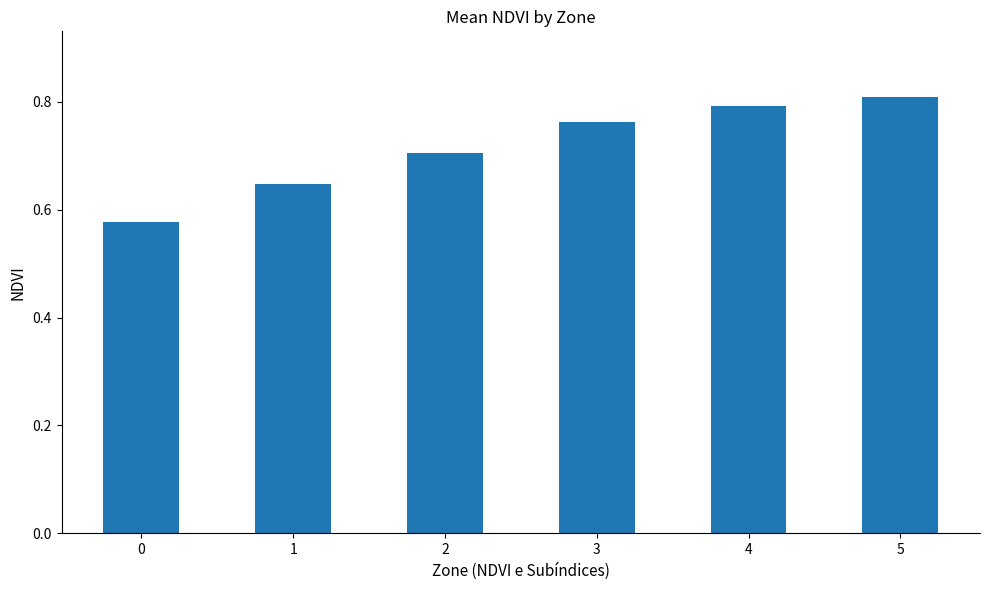

Is it true that the value at 4 is 0.8?

True